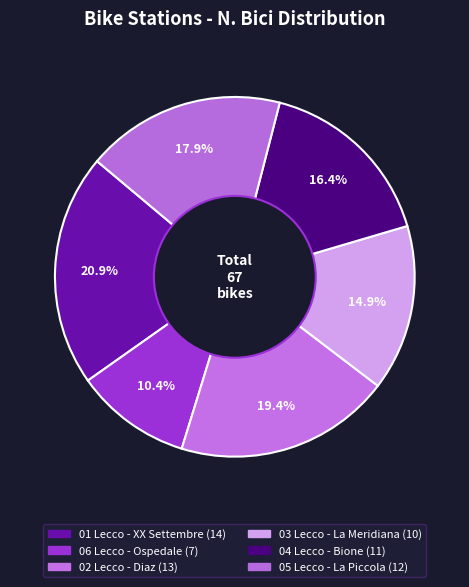

What portion of the pie excludes 06 Lecco - Ospedale?

89.6%